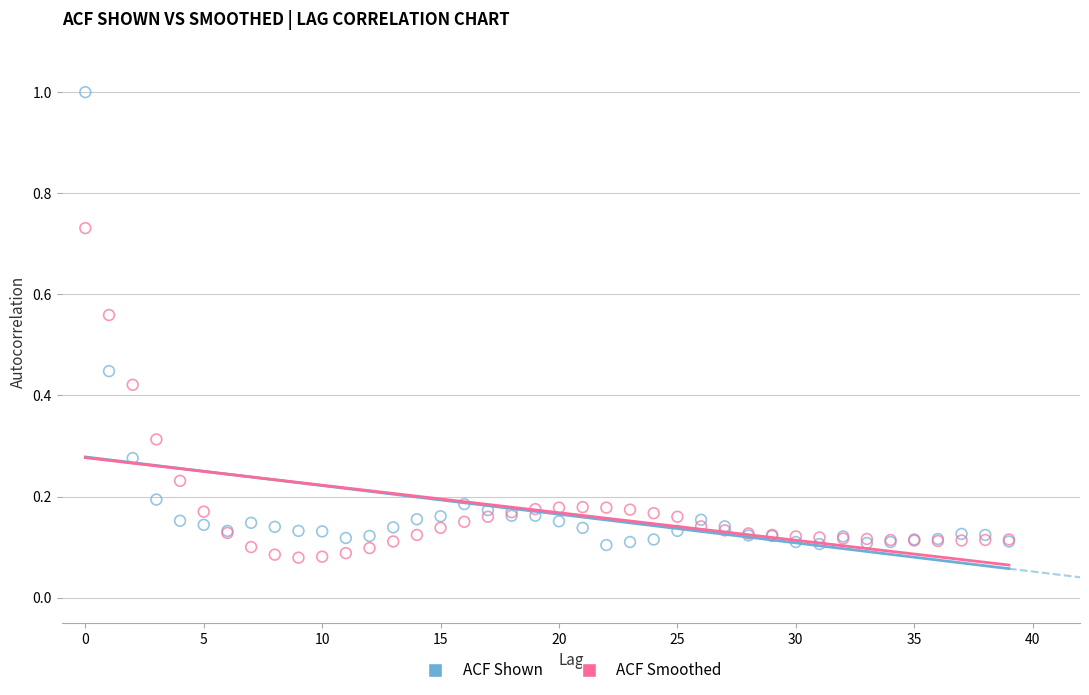

What are all the series names shown in the legend?

ACF Shown, ACF Smoothed